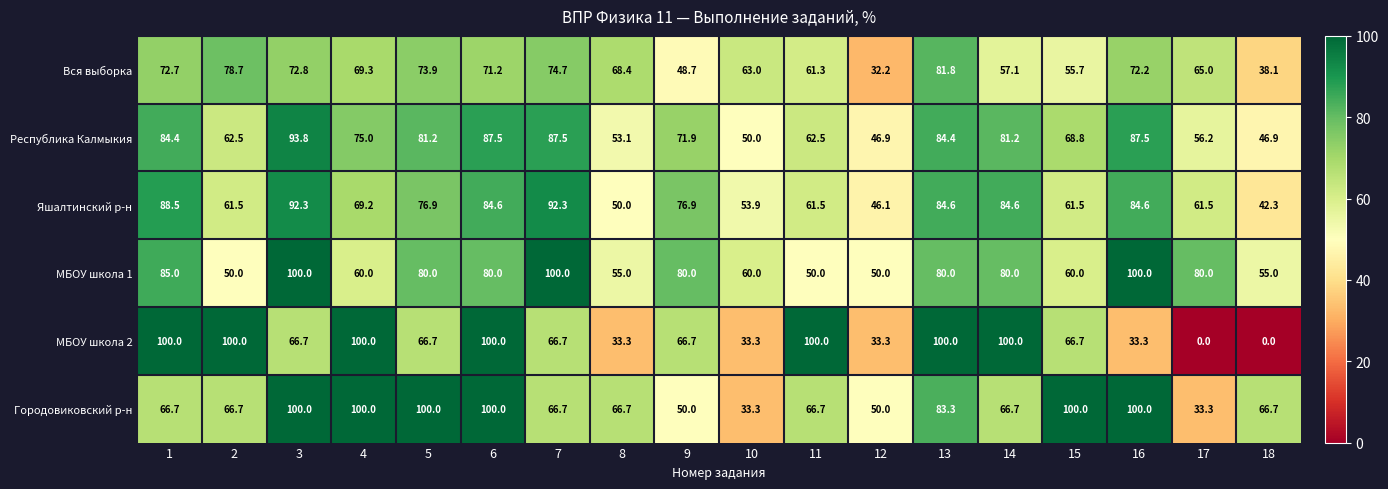

Is the value of МБОУ школа 2 at 18 greater than the value of Республика Калмыкия at 9?

No